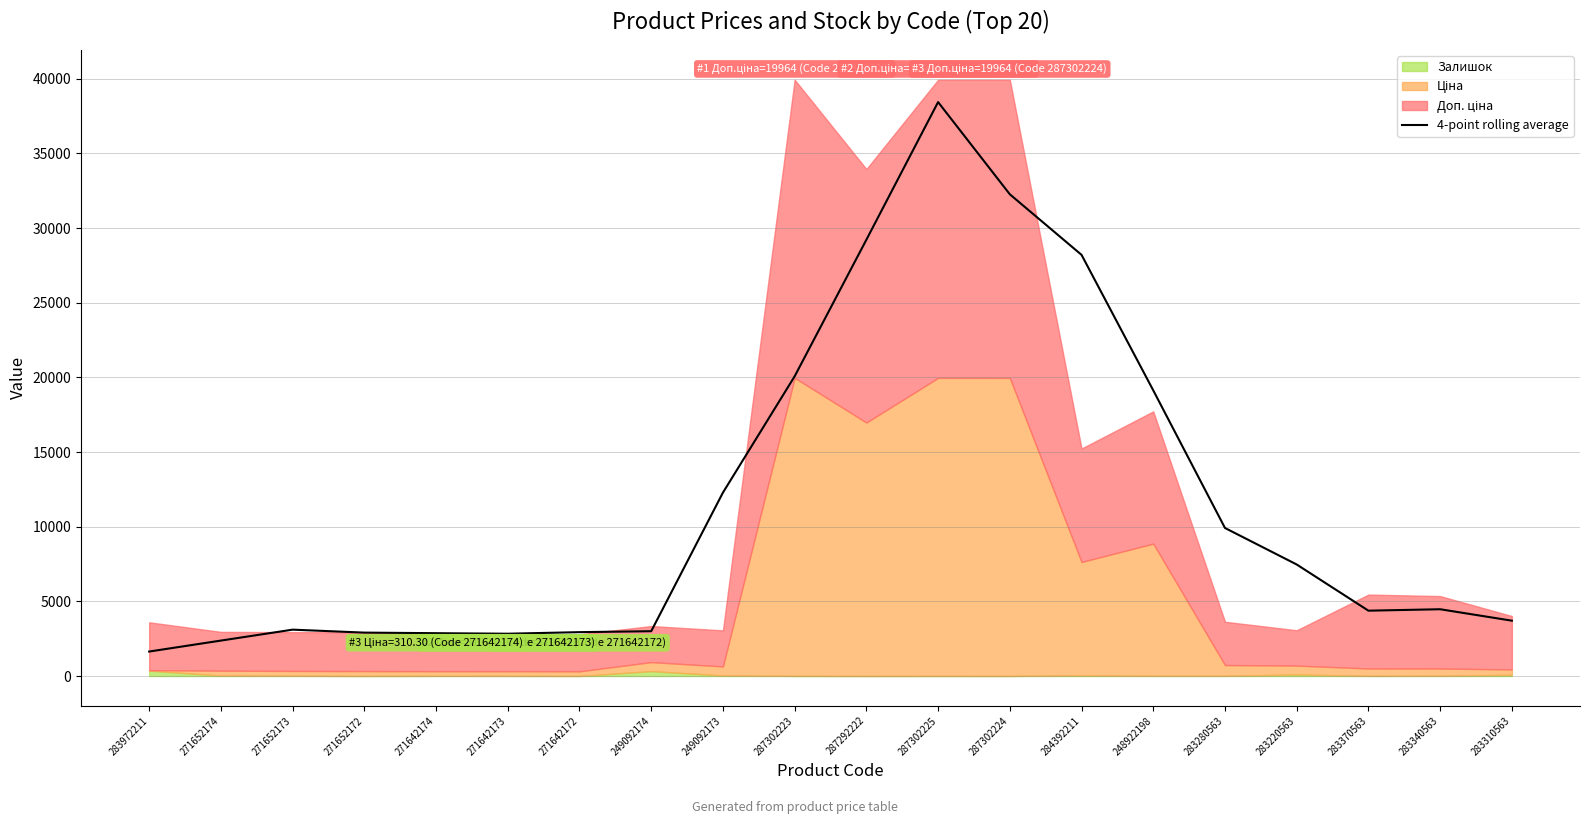

The value at 249092174 is 615.0. True or false?

False